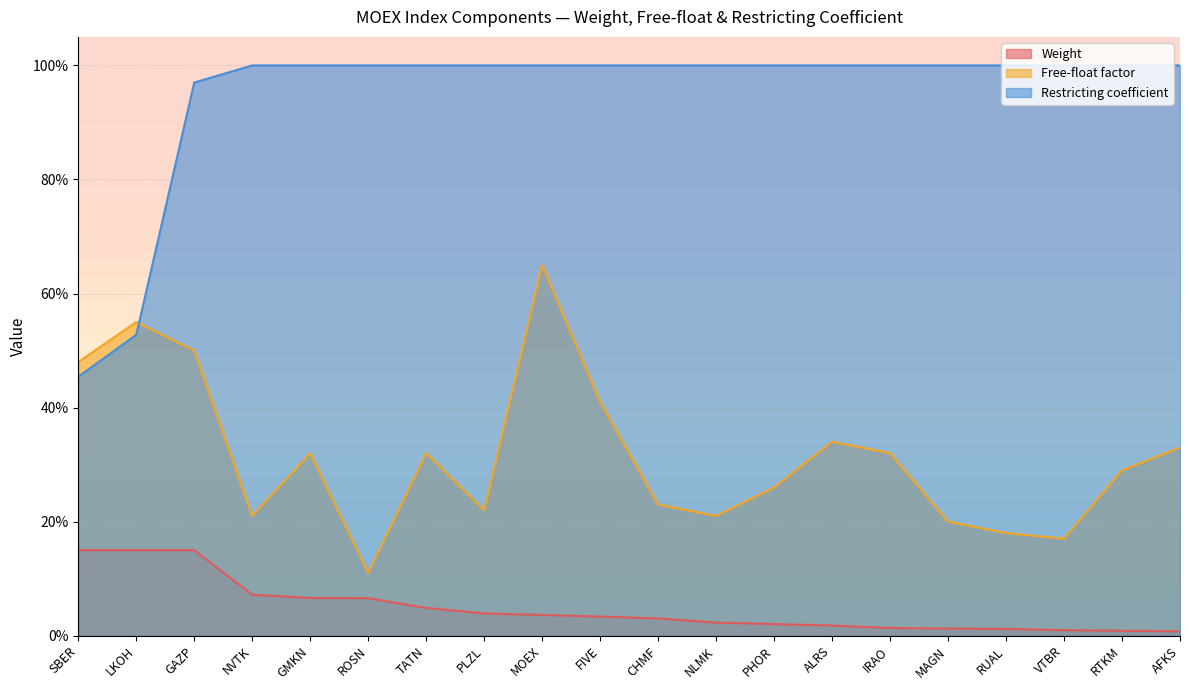

What is the label of the 11th point from the left?

CHMF